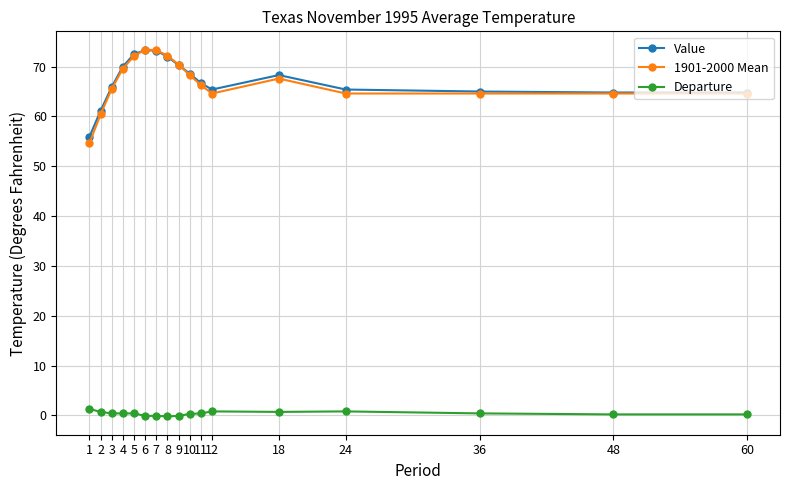

What is the sum of the Value values at 12 and 48?

130.2